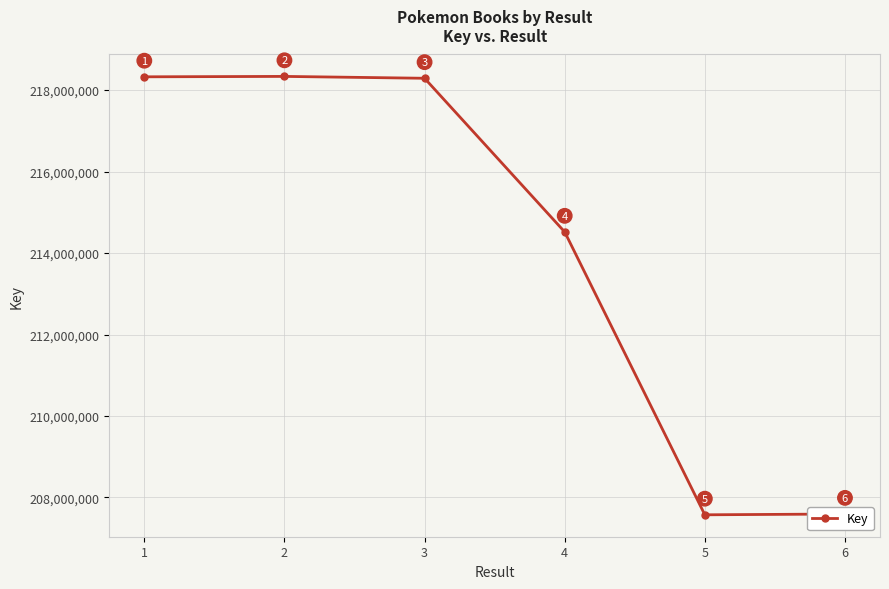

What is the change in value from 1 to 3?

-35795